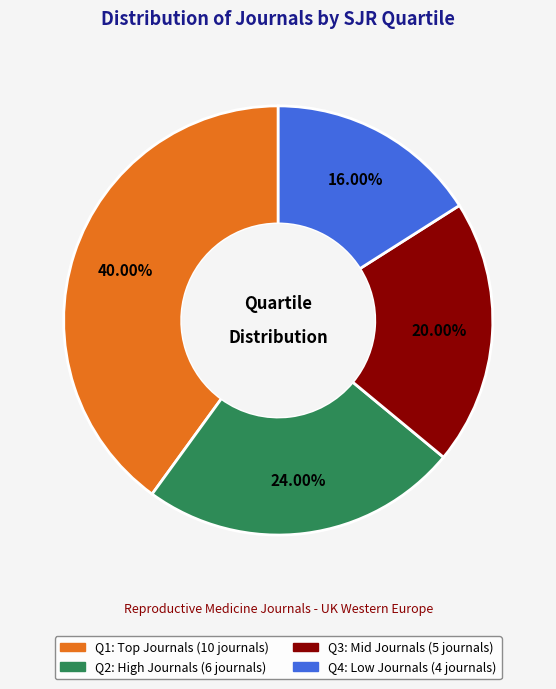

Count the number of slices in the pie.

4